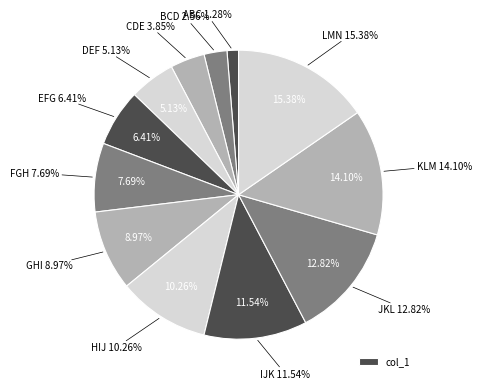

What is the total percentage of FGH and CDE?

11.5%